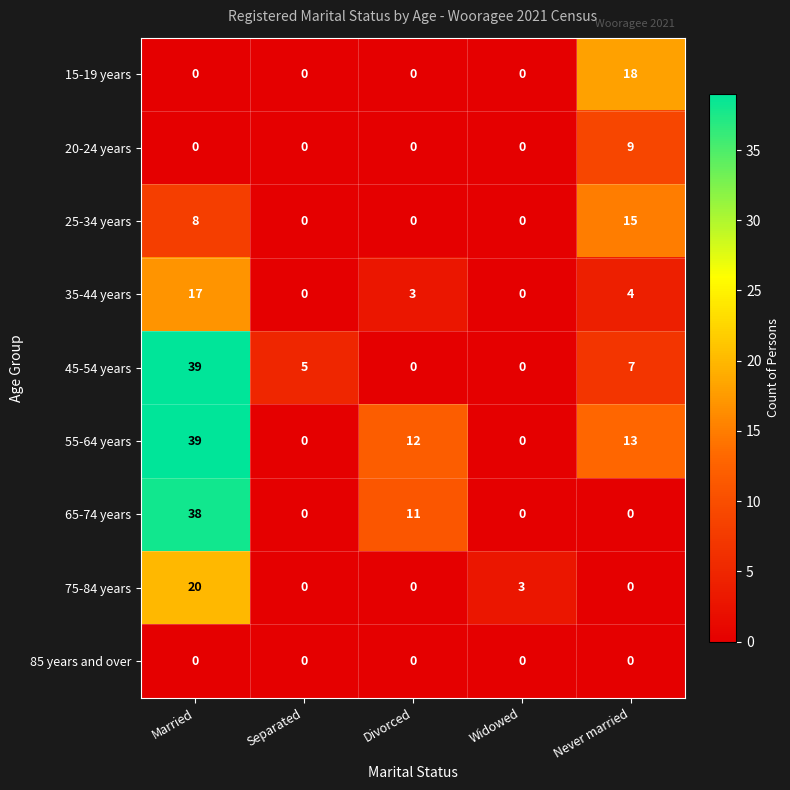

Count the 75-84 years values in the range 0 to 3.

4